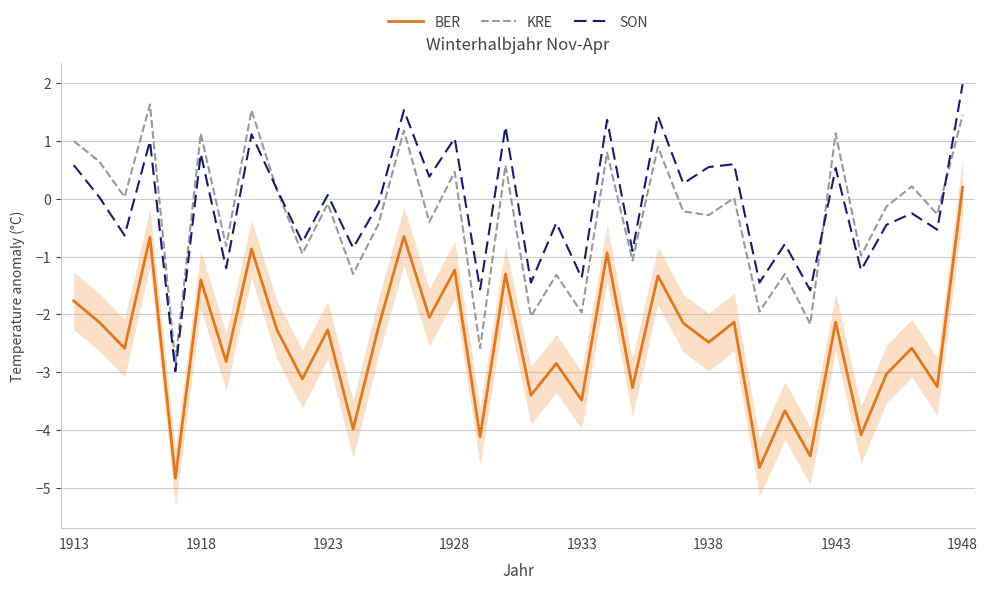

True or false: SON and BER intersect in this chart.

False